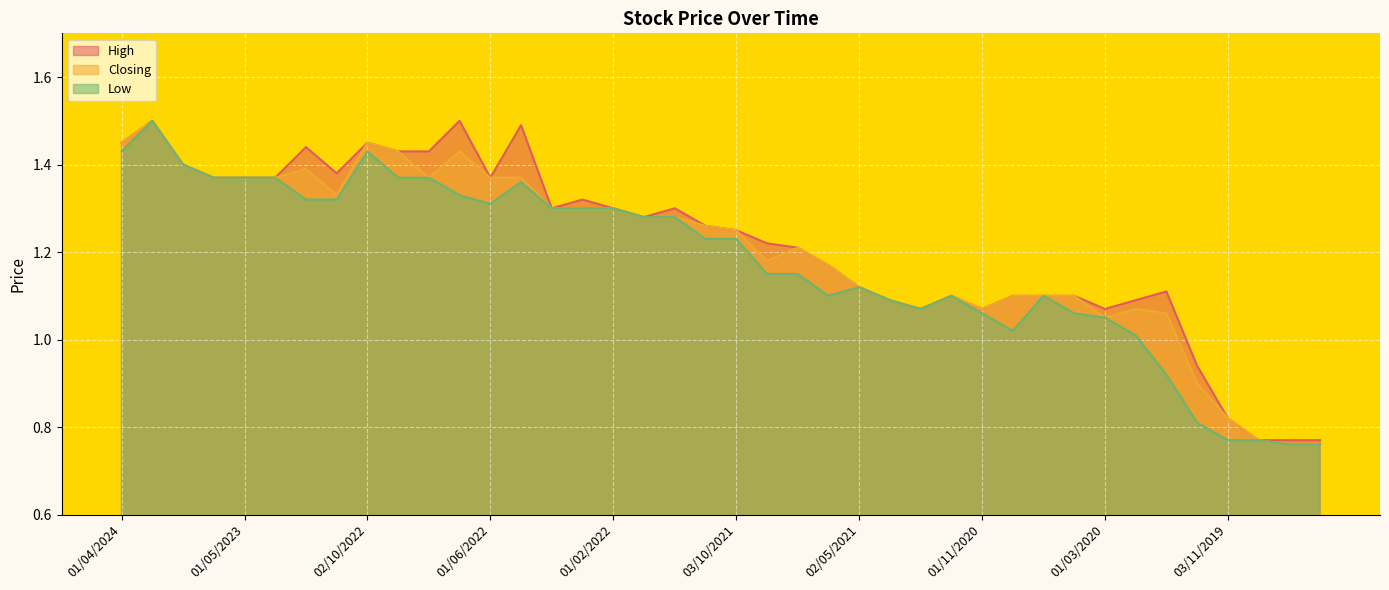

List the series in order of their overall mean, lowest first.

Low, Closing, High